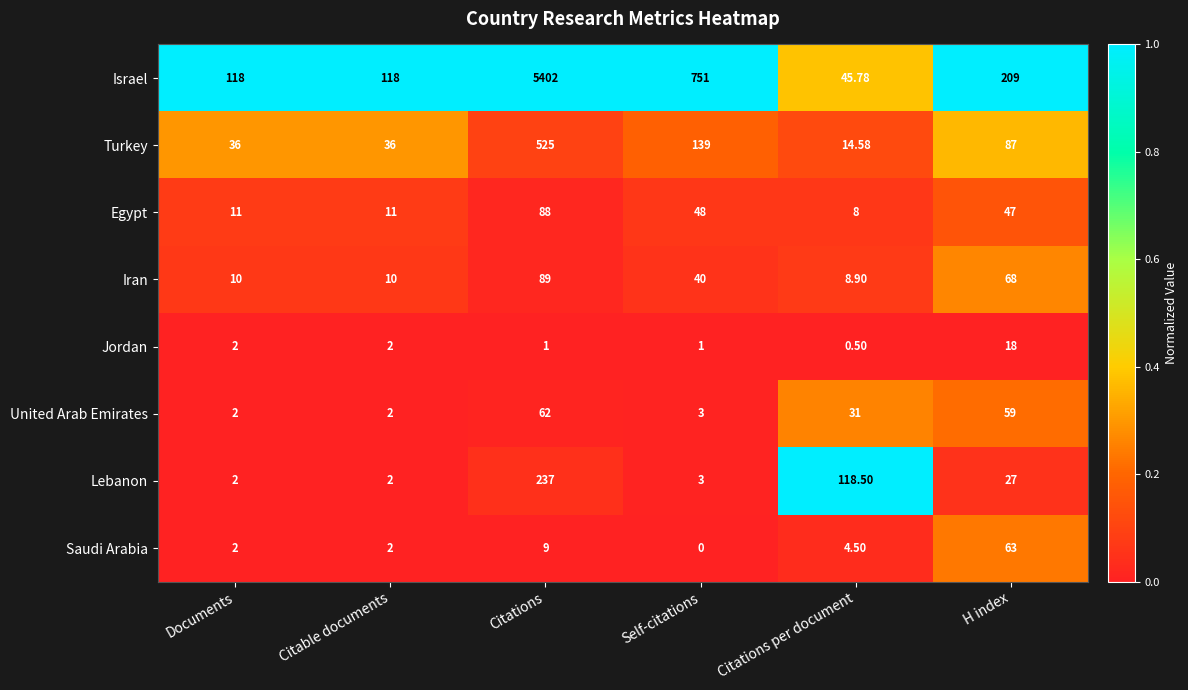

Where does the Turkey series first go above 87?

Citations